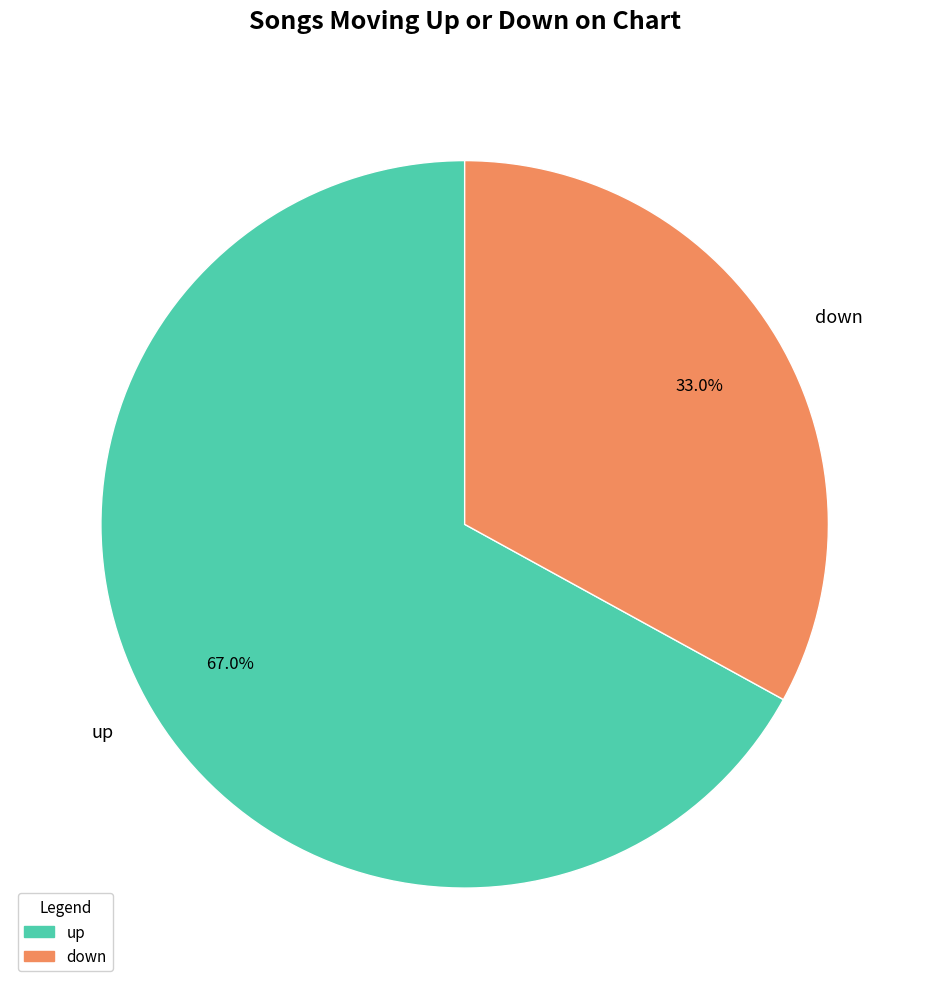

To the nearest percent, what portion does down represent?

33%